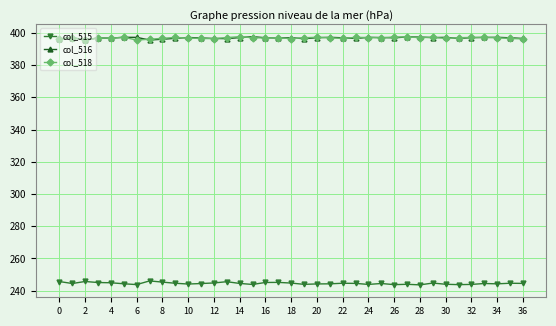

Is this an area chart (filled region under the line)?

No